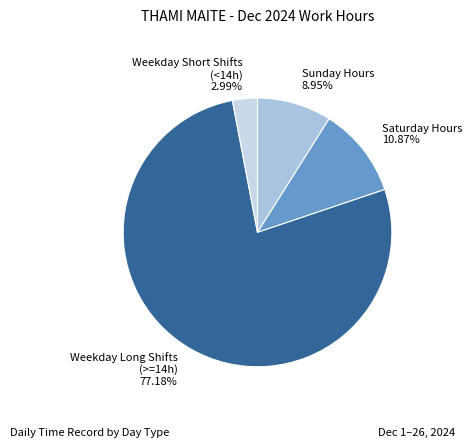

Approximately how many times larger is the value at Sunday Hours 8.95% compared to Saturday Hours 10.87%?

0.8